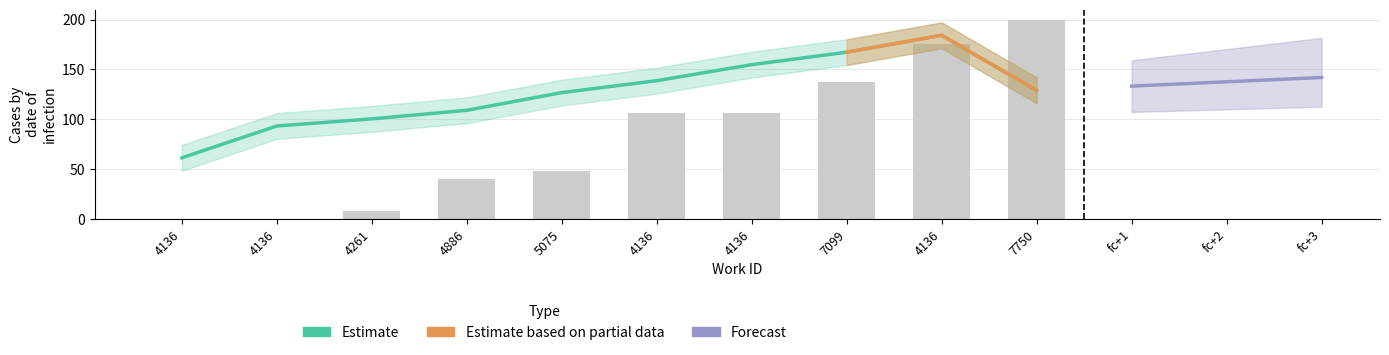

What is the label of the 3rd bar from the left?

4261